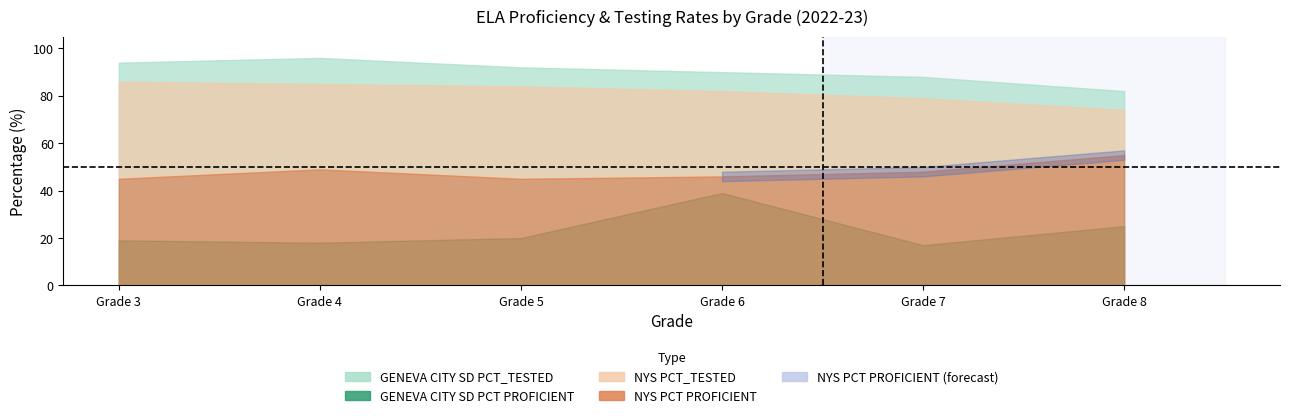

Count the GENEVA CITY SD PCT_TESTED values in the range 88 to 94.

4